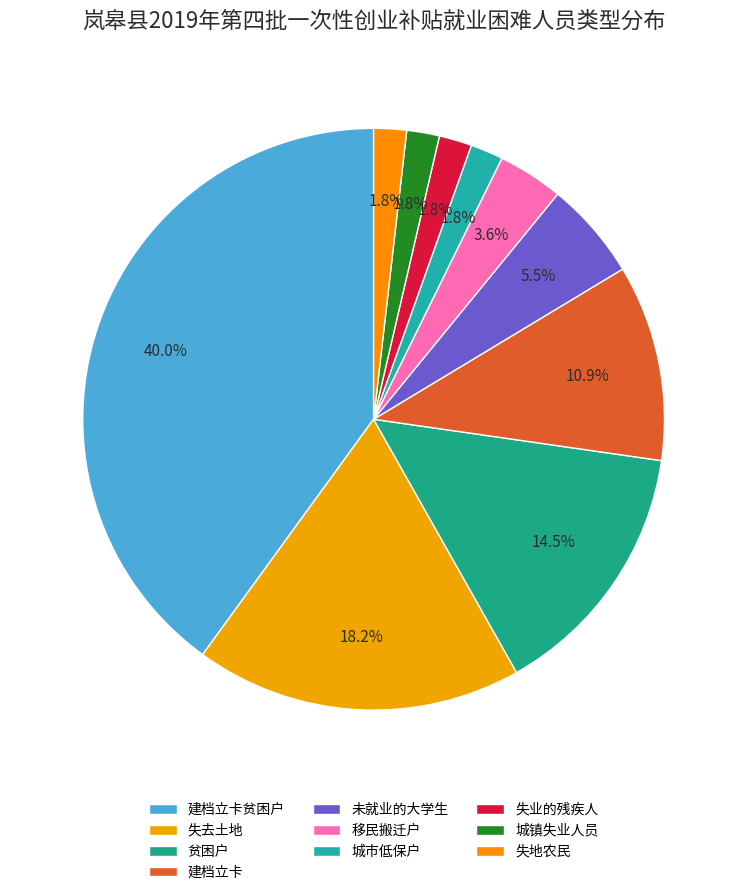

Does 移民搬迁户 represent more than half of the total?

No